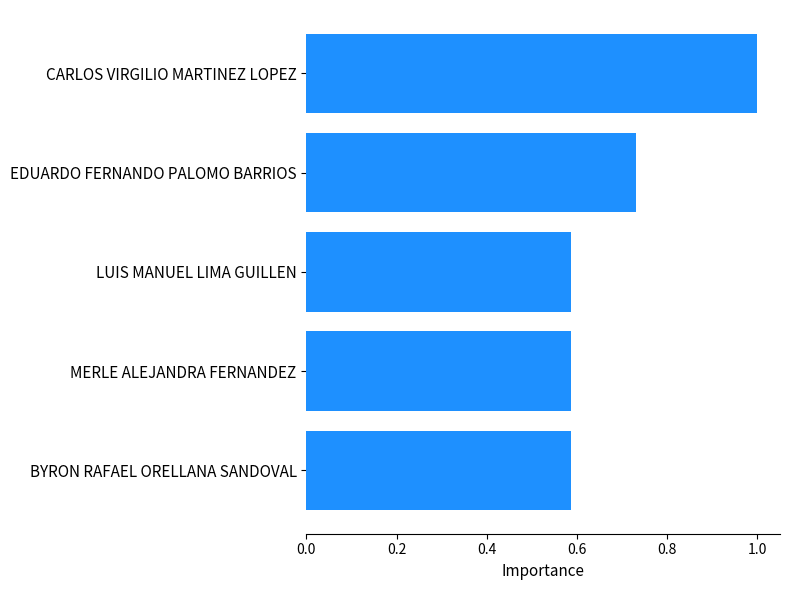

What is the difference between the maximum and second lowest values?

0.4